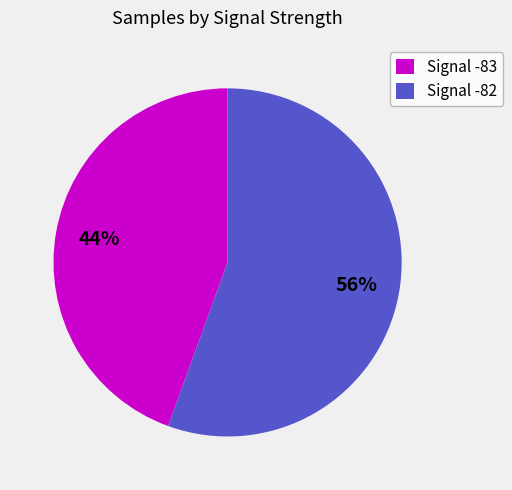

To the nearest percent, what portion does Signal -83 represent?

44%